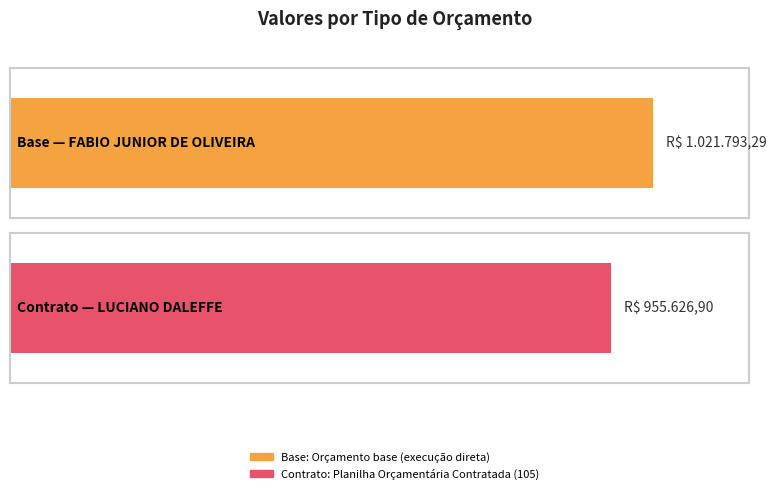

At which label is the value closest to 988710?

Planilha Orçamentária Contratada (105)